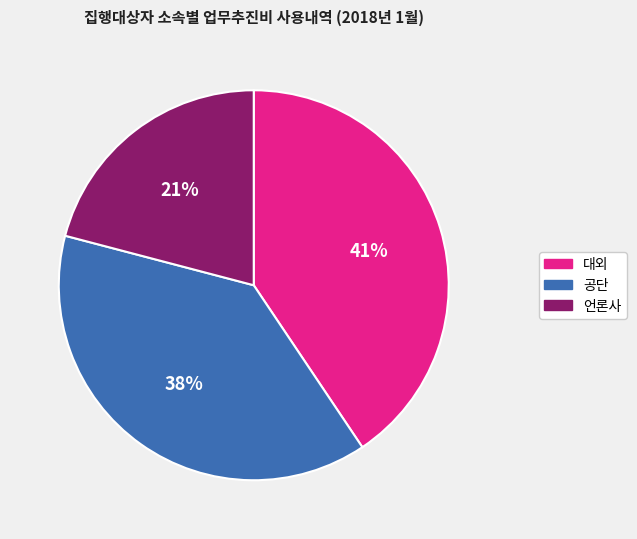

Which category has the biggest portion of the pie?

대외